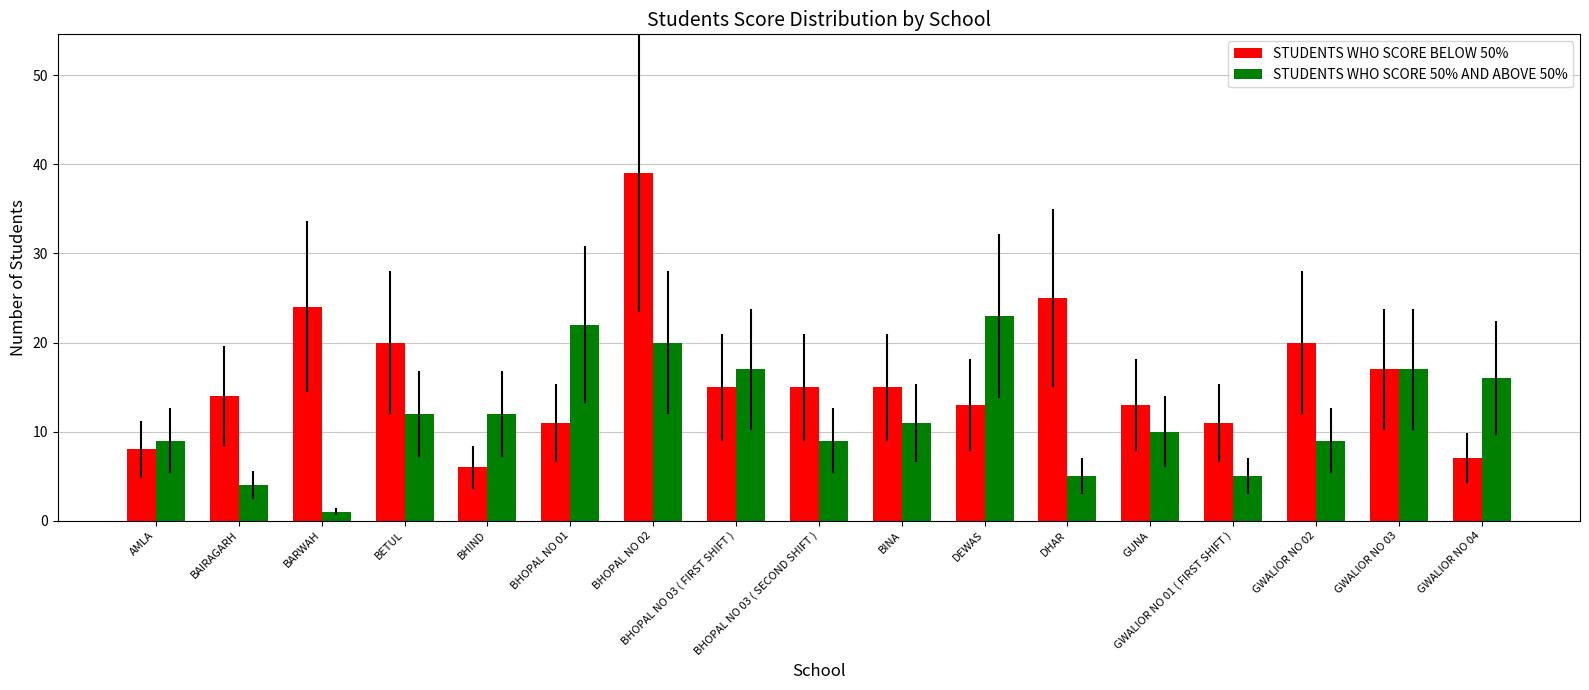

Which series has the largest range (max minus min)?

STUDENTS WHO SCORE BELOW 50%